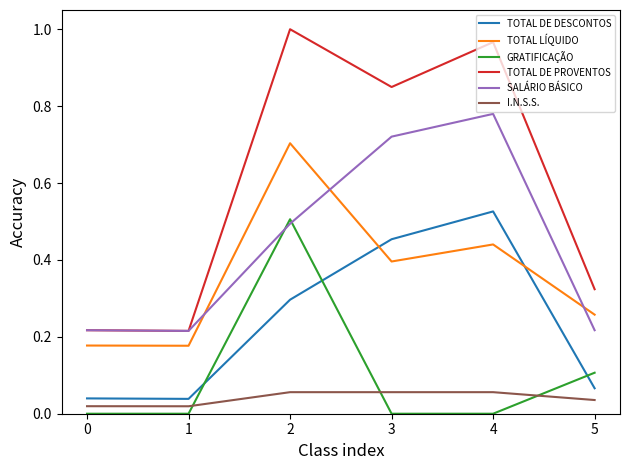

Which series has the largest total across all categories?

TOTAL DE PROVENTOS